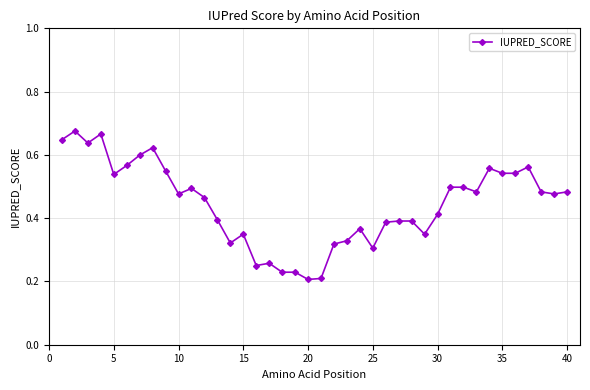

How many categories are shown in the chart?

40